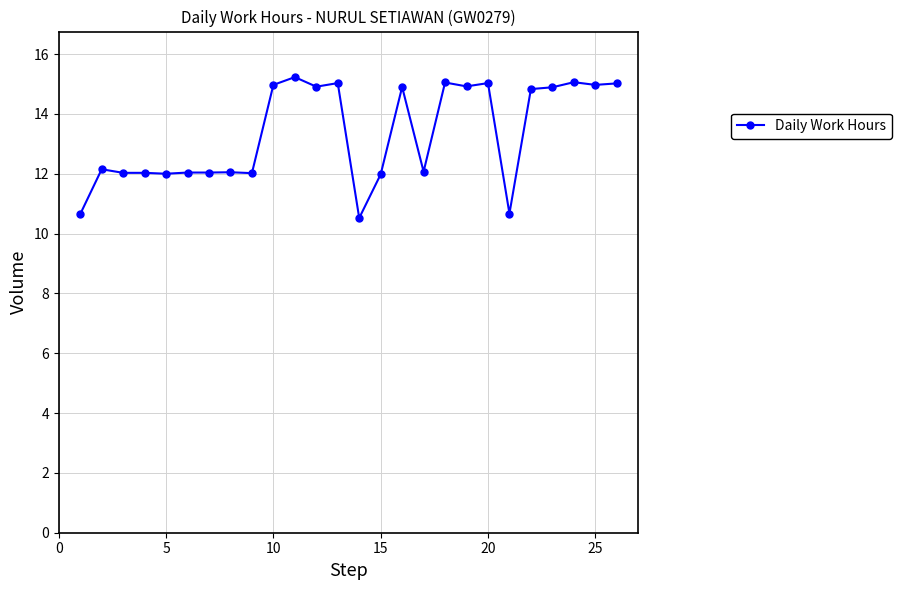

What is the maximum value shown in the chart?

15.2